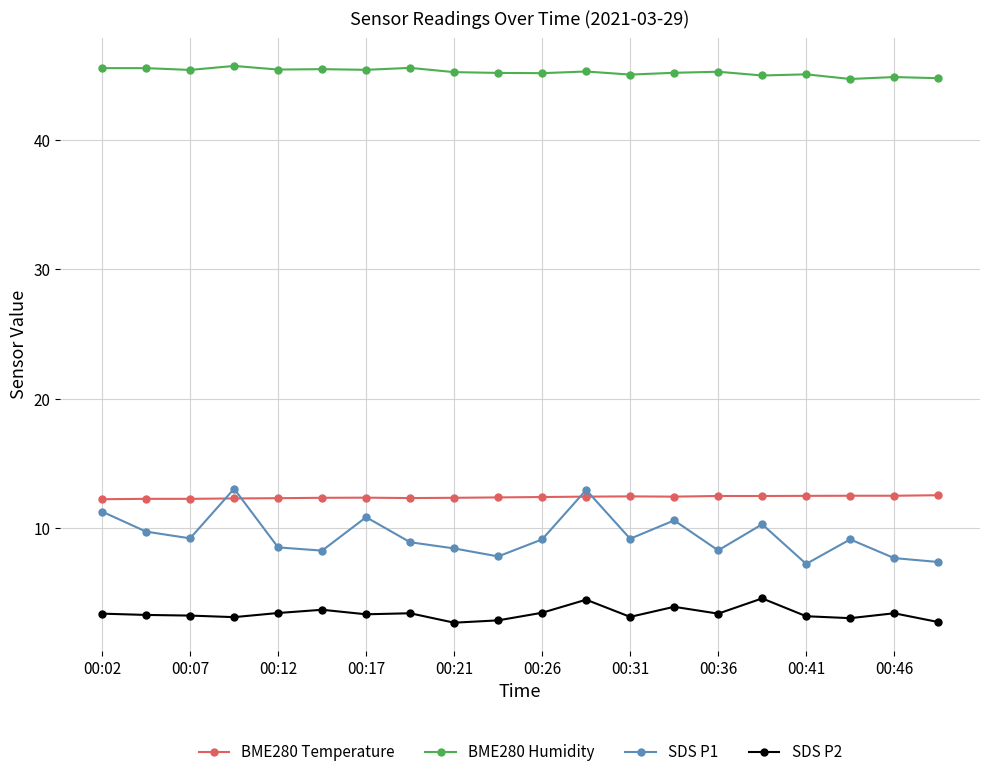

What is the minimum value for BME280 Humidity?

44.8